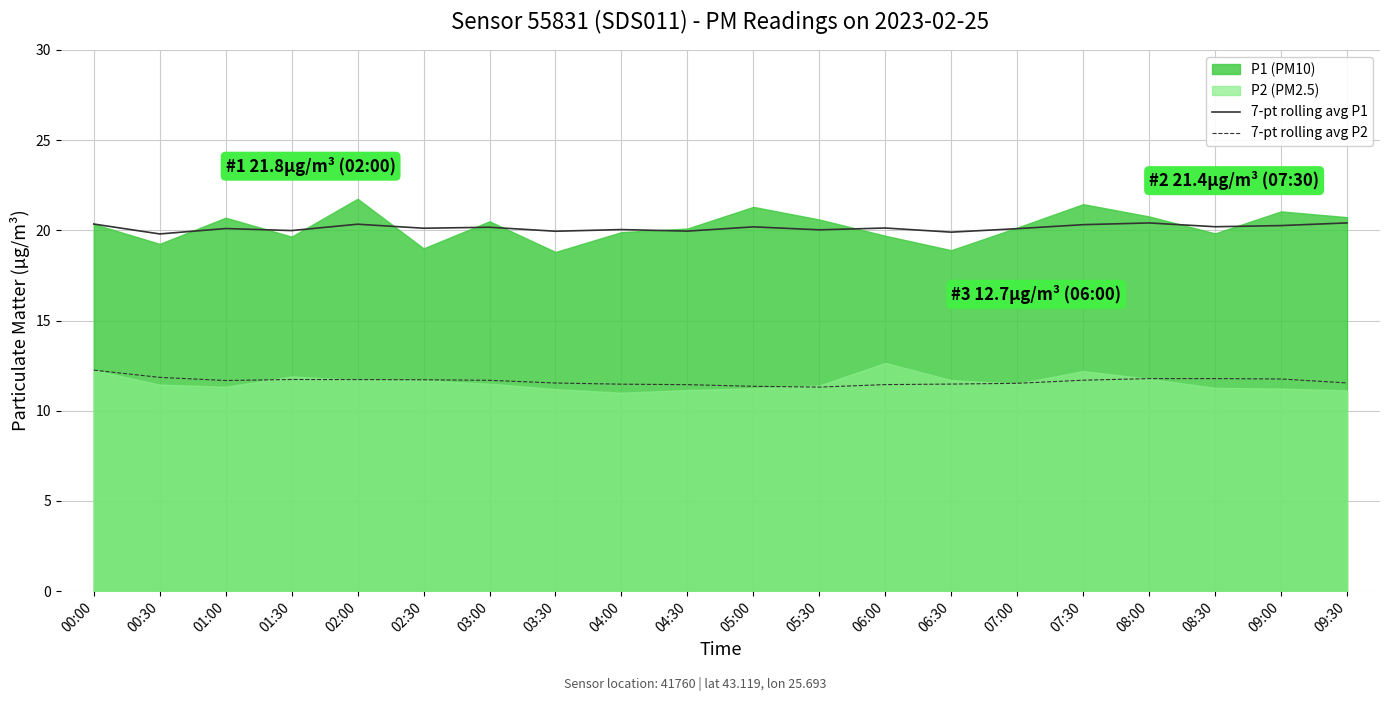

The value of 7-pt rolling avg P1 at 07:00 is 28.1. True or false?

False